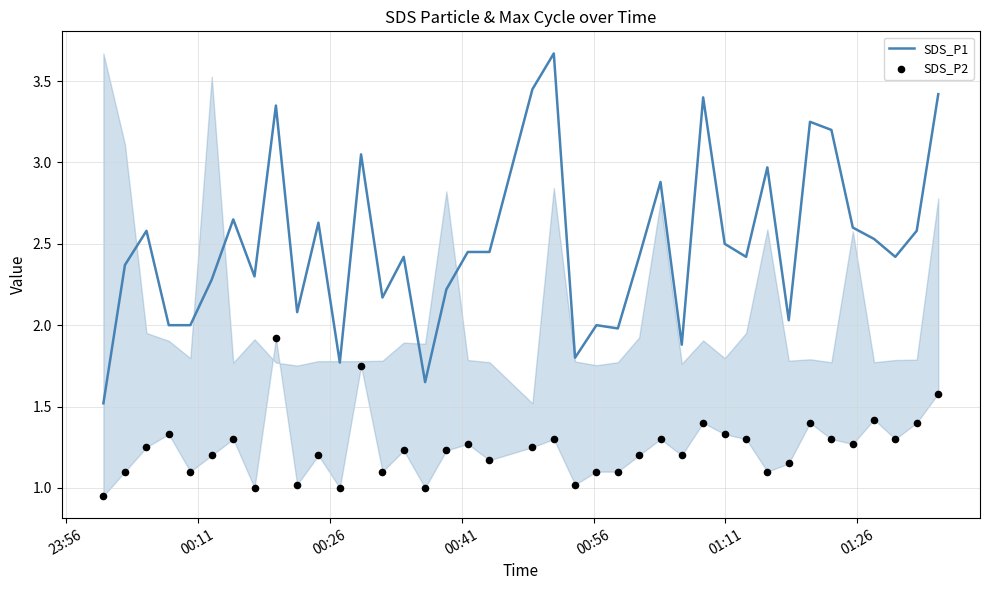

At how many categories does at least one series exceed 3?

8